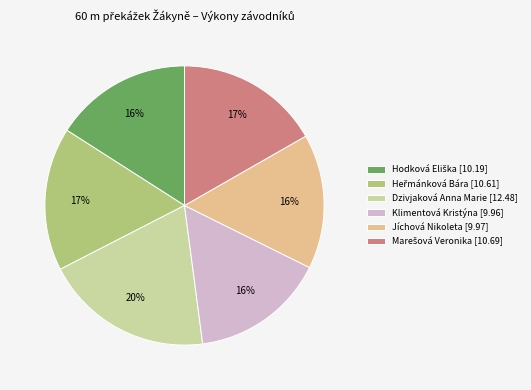

Is there a majority slice in this chart?

No